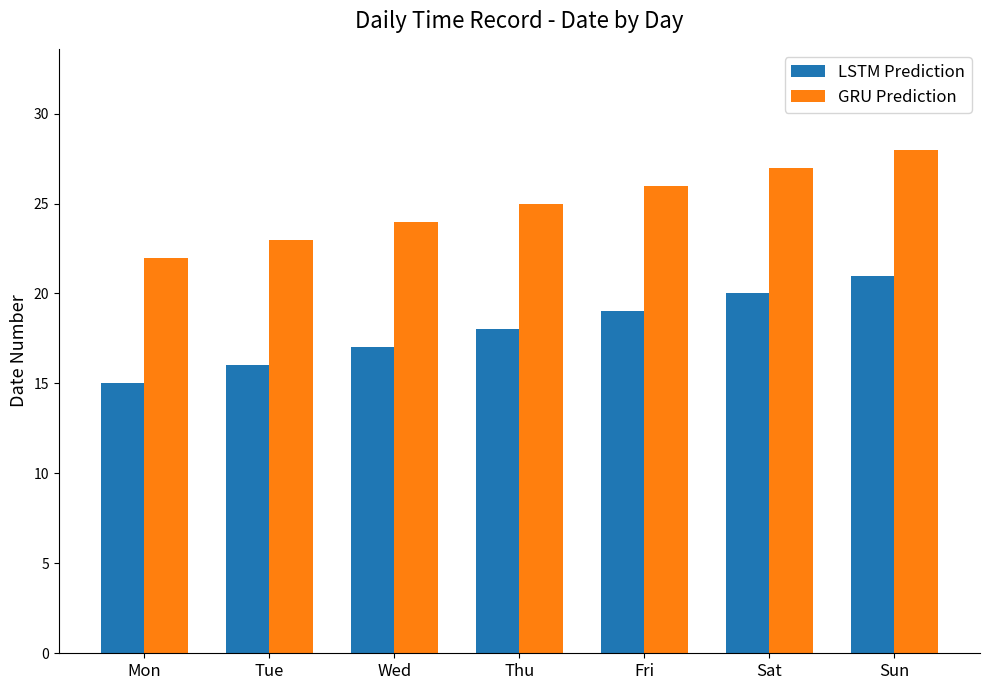

Reading right to left, list all the values displayed in this chart.

LSTM Prediction: 21	20	19	18	17	16	15
GRU Prediction: 28	27	26	25	24	23	22